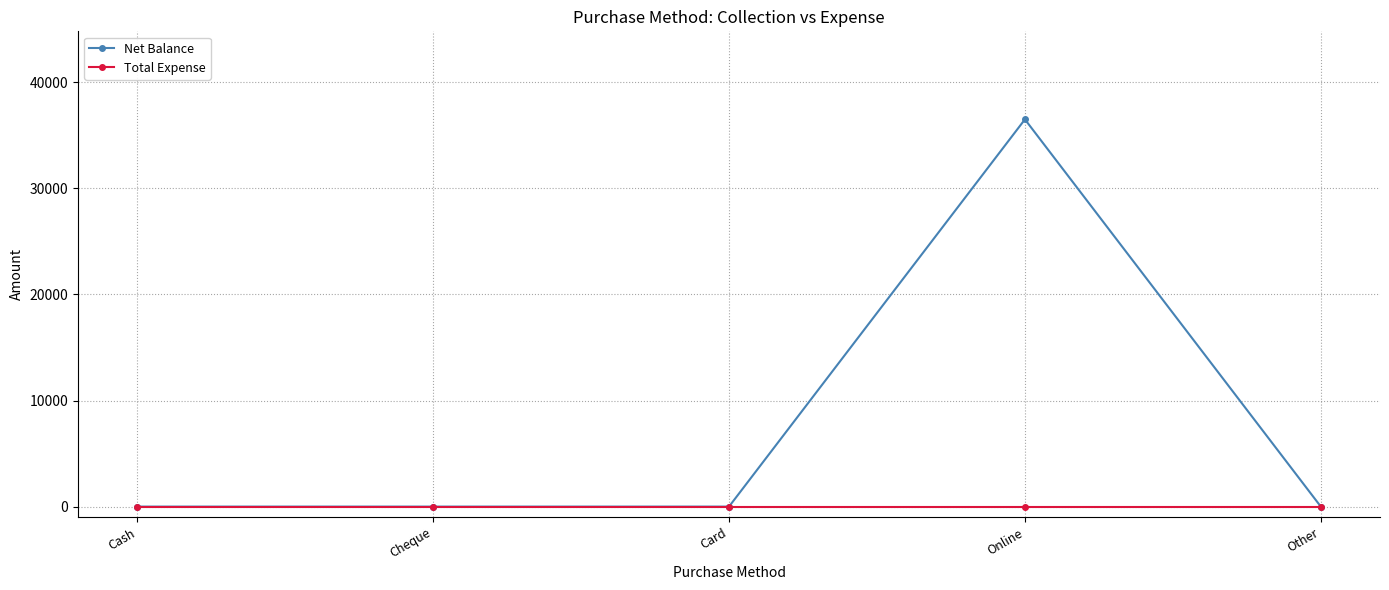

What is the total value across all series at Online?

36498